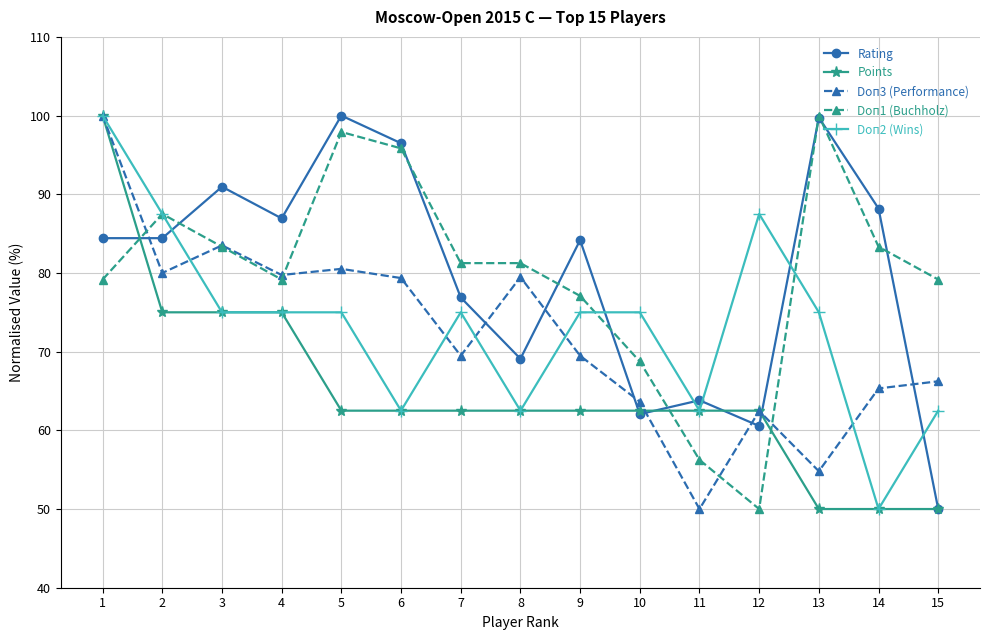

Does the chart have visible grid lines?

Yes